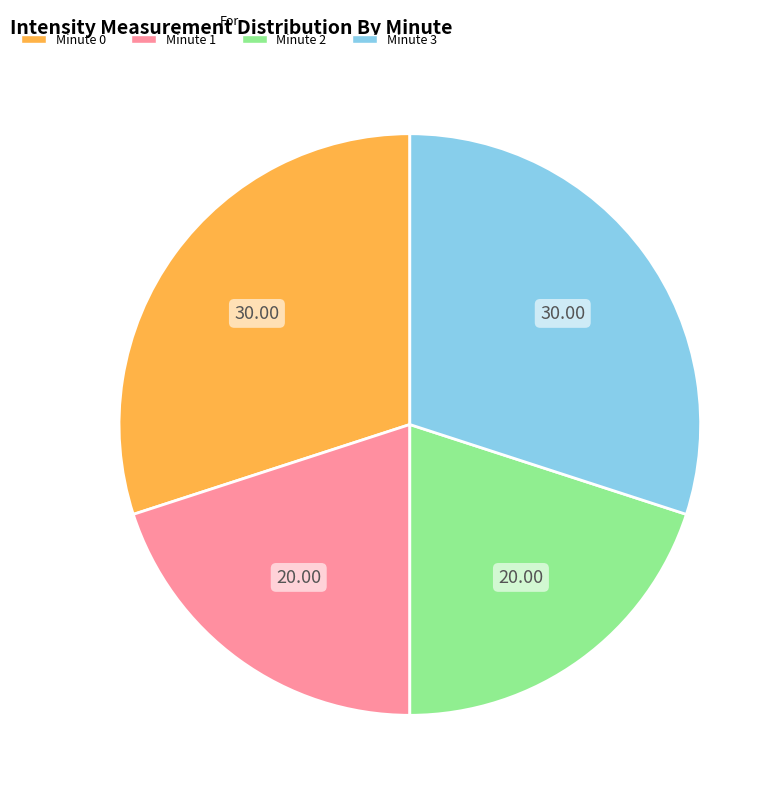

Count the number of slices in the pie.

4